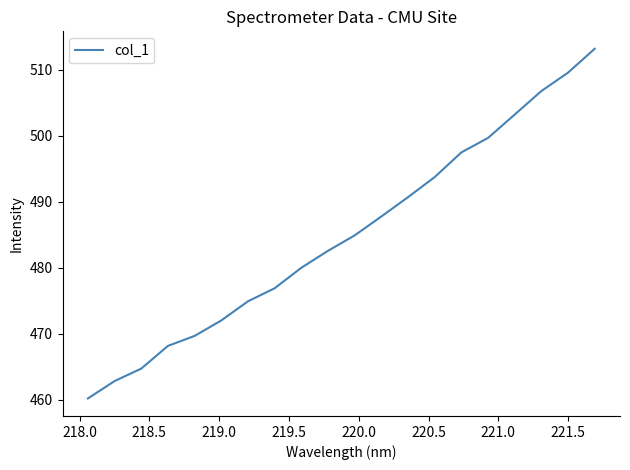

What is the difference between the maximum and minimum values?

53.0